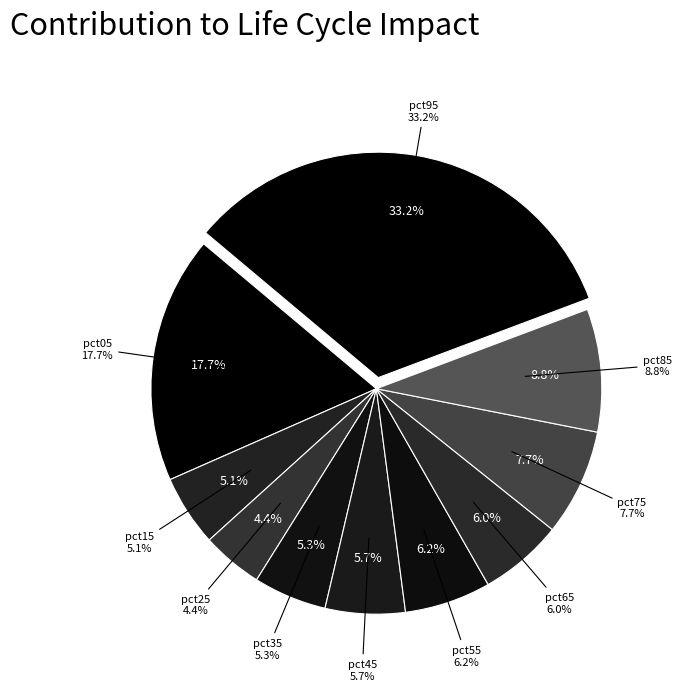

Do pct05 and pct15 together represent more than half of the pie?

No